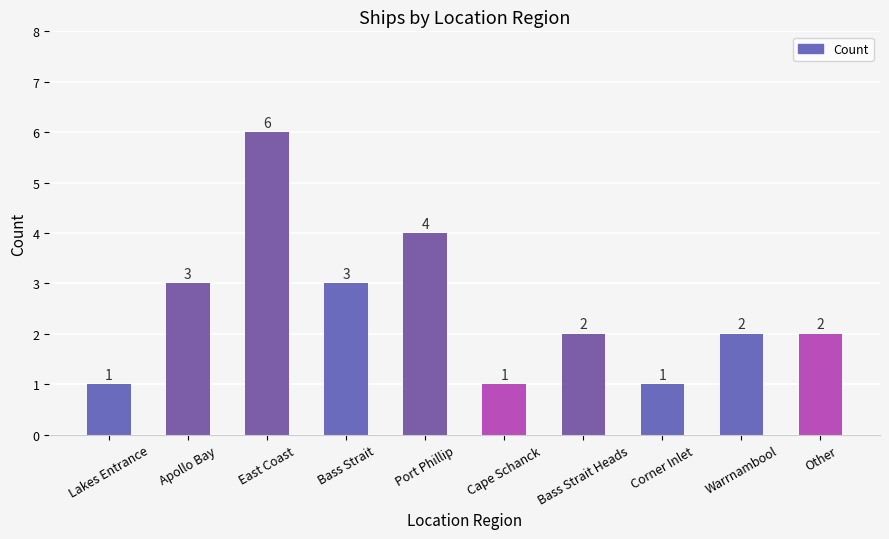

What is the difference between the second highest and minimum values?

3